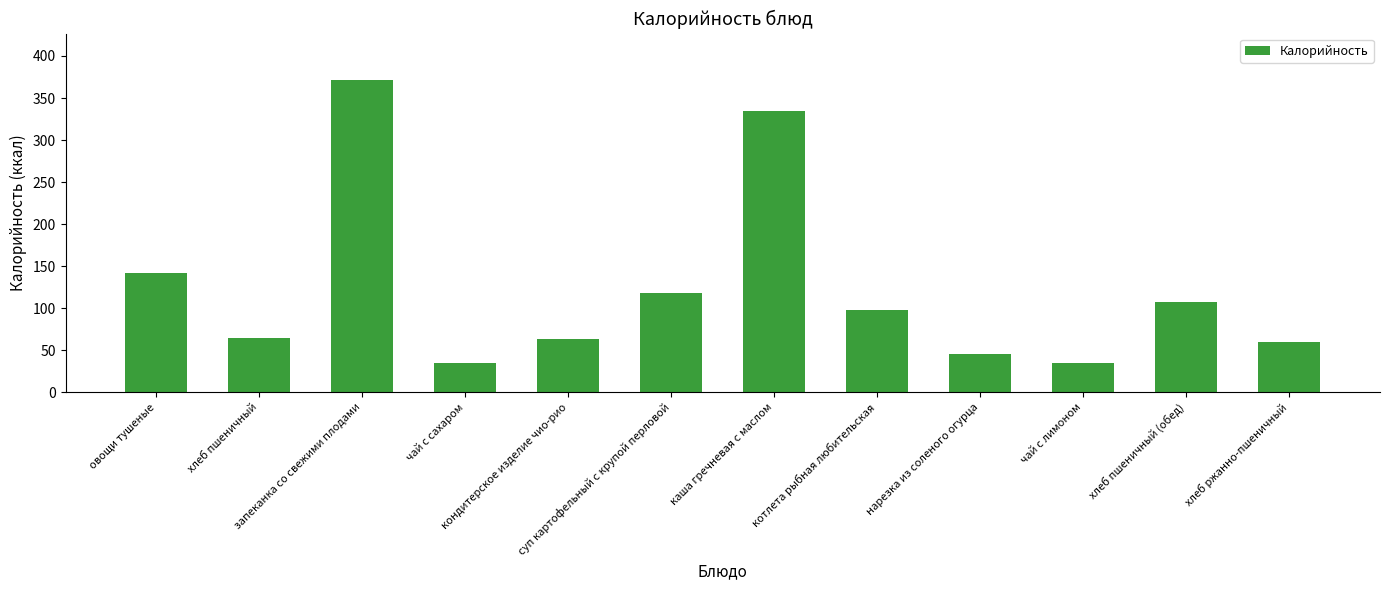

Does the chart contain stacked bars?

No